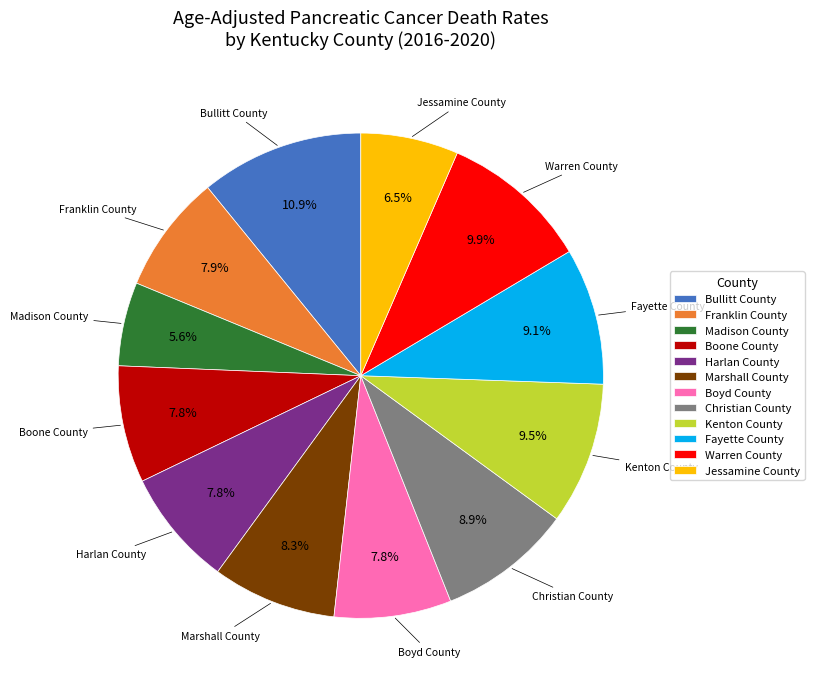

Is it true that Marshall County is 21% of the pie?

False